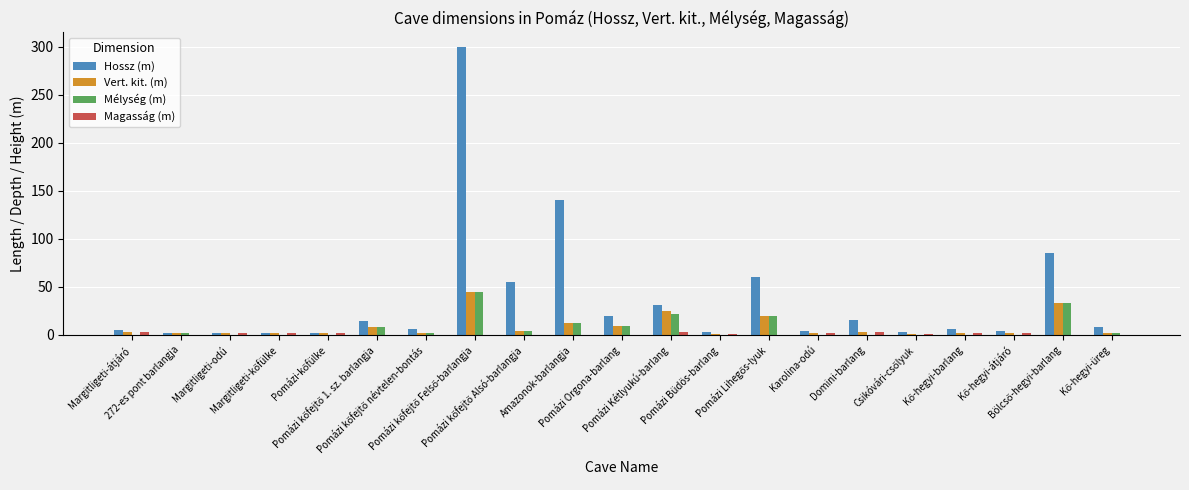

What is the greatest value displayed?

300.0